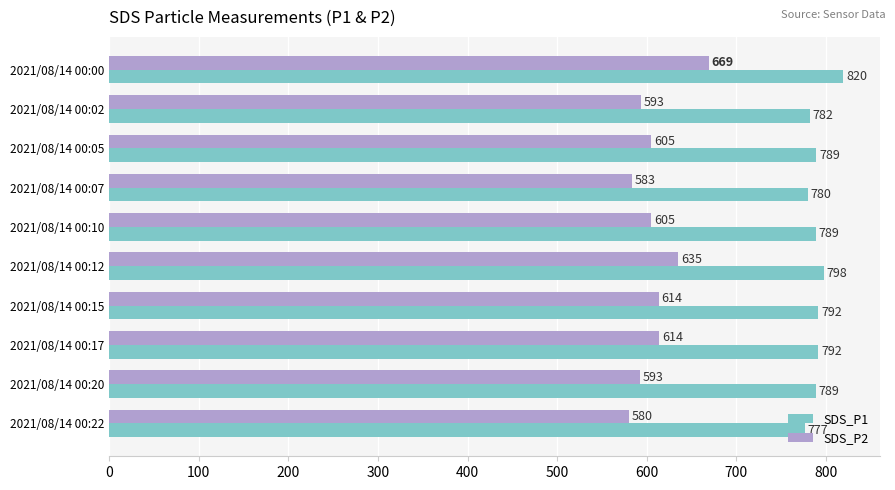

Which category has the lowest value in the SDS_P1 series?

2021/08/14 00:22